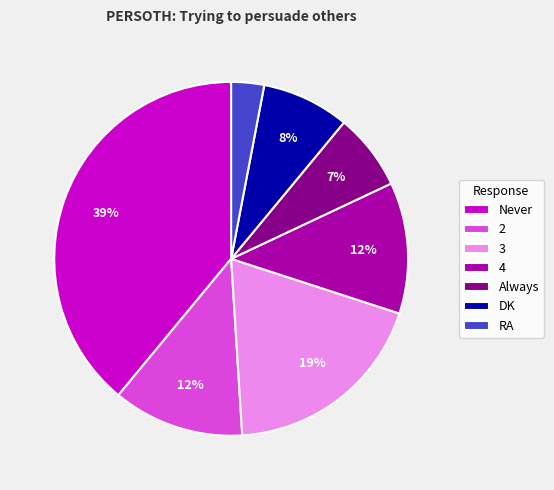

What percentage is the 2 slice, to the nearest percent?

12%